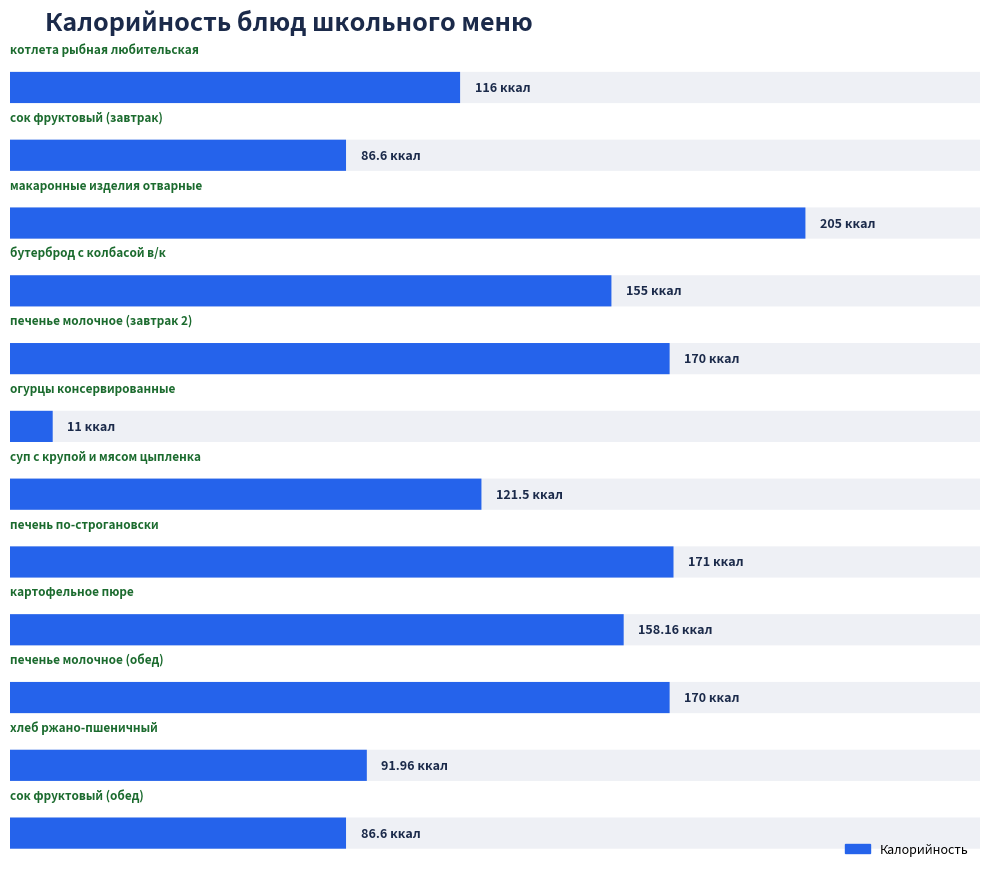

List the labels in order of value, smallest first.

огурцы консервированные, сок фруктовый (завтрак), сок фруктовый (обед), хлеб ржано-пшеничный, котлета рыбная любительская, суп с крупой и мясом цыпленка, бутерброд с колбасой в/к, картофельное пюре, печенье молочное (завтрак 2), печенье молочное (обед), печень по-строгановски, макаронные изделия отварные